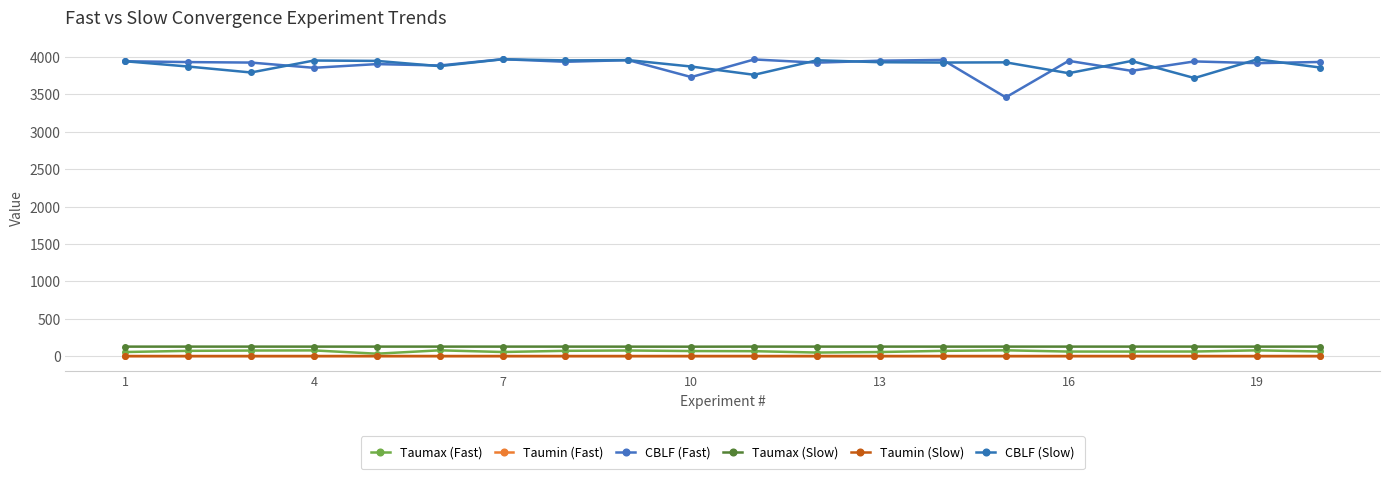

Count the number of data series in this chart.

6